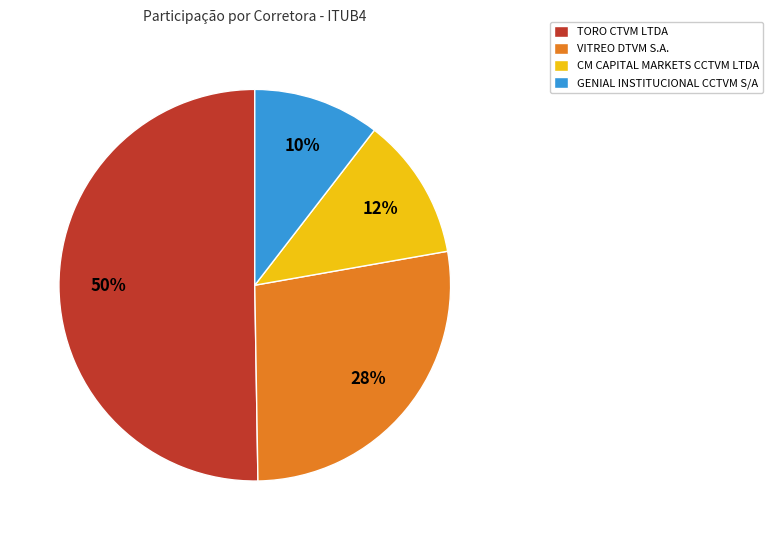

True or false: VITREO DTVM S.A. accounts for 28% of the total.

True